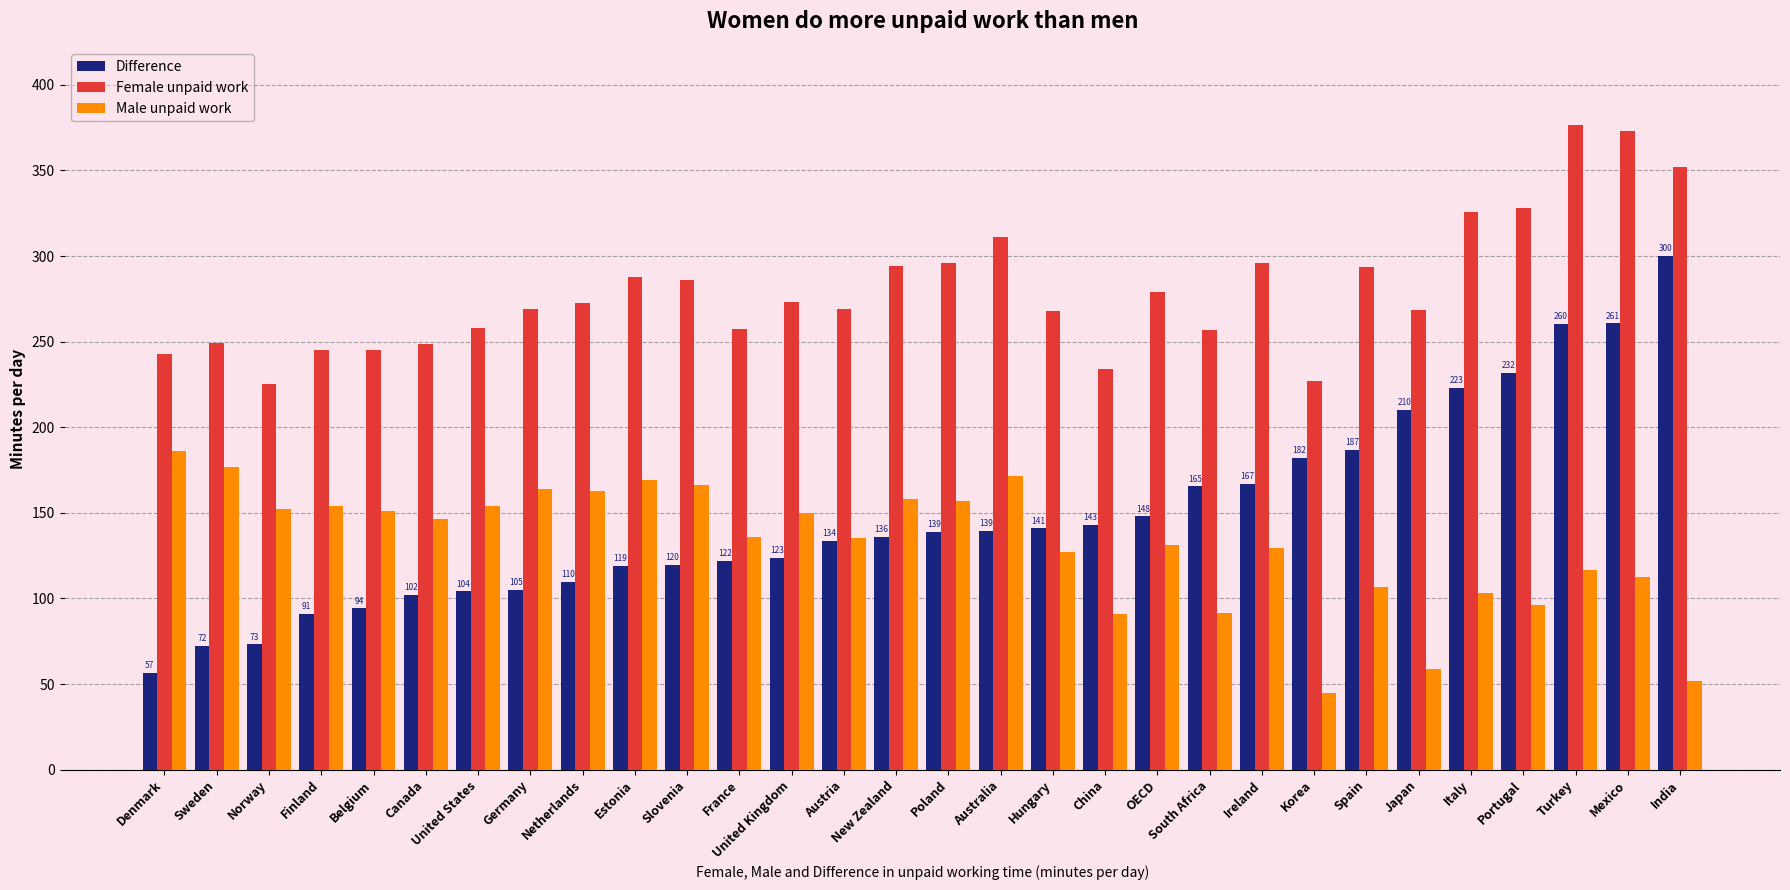

What position from the left is Italy?

26